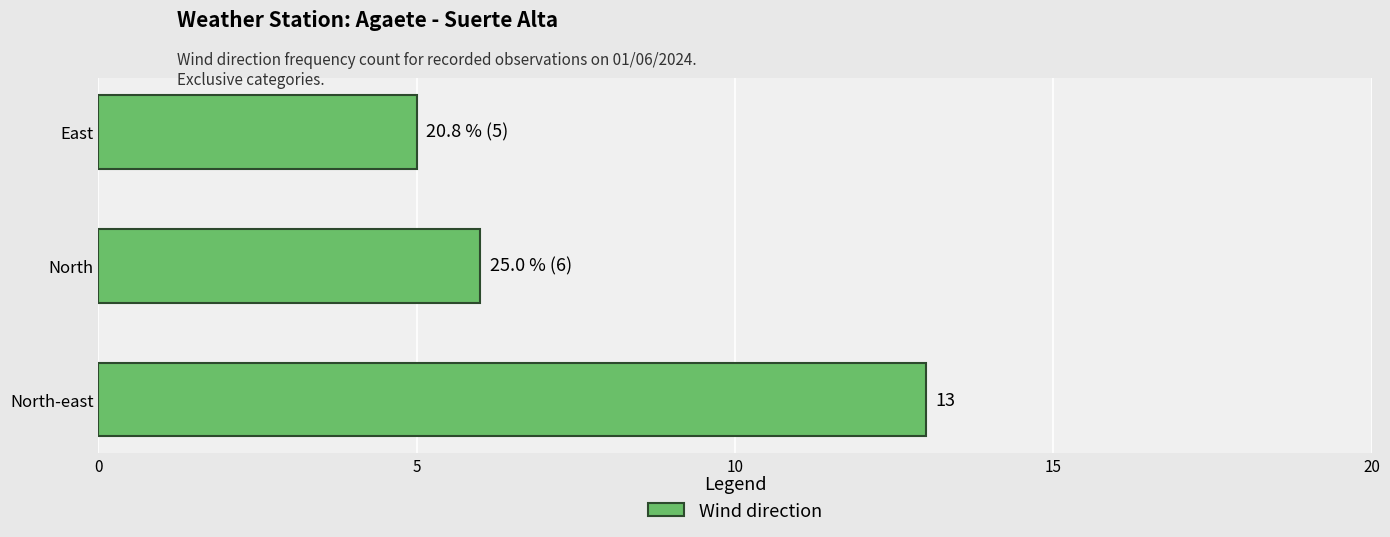

Does the chart contain any negative values?

No